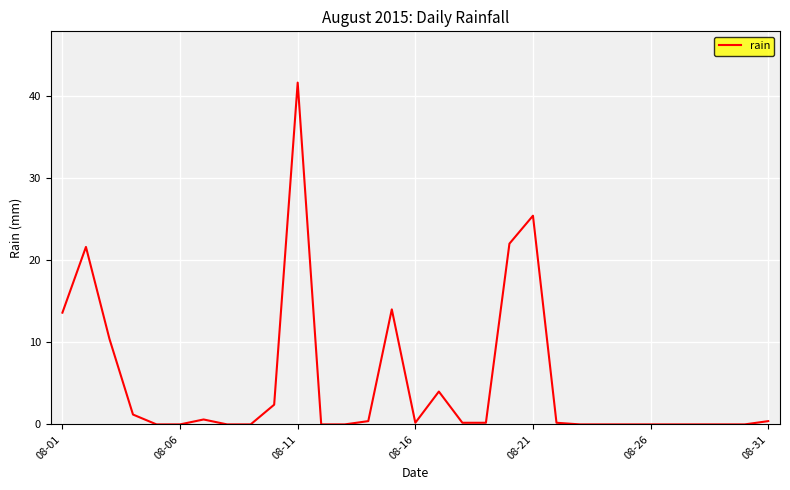

What is the greatest value displayed?

41.6